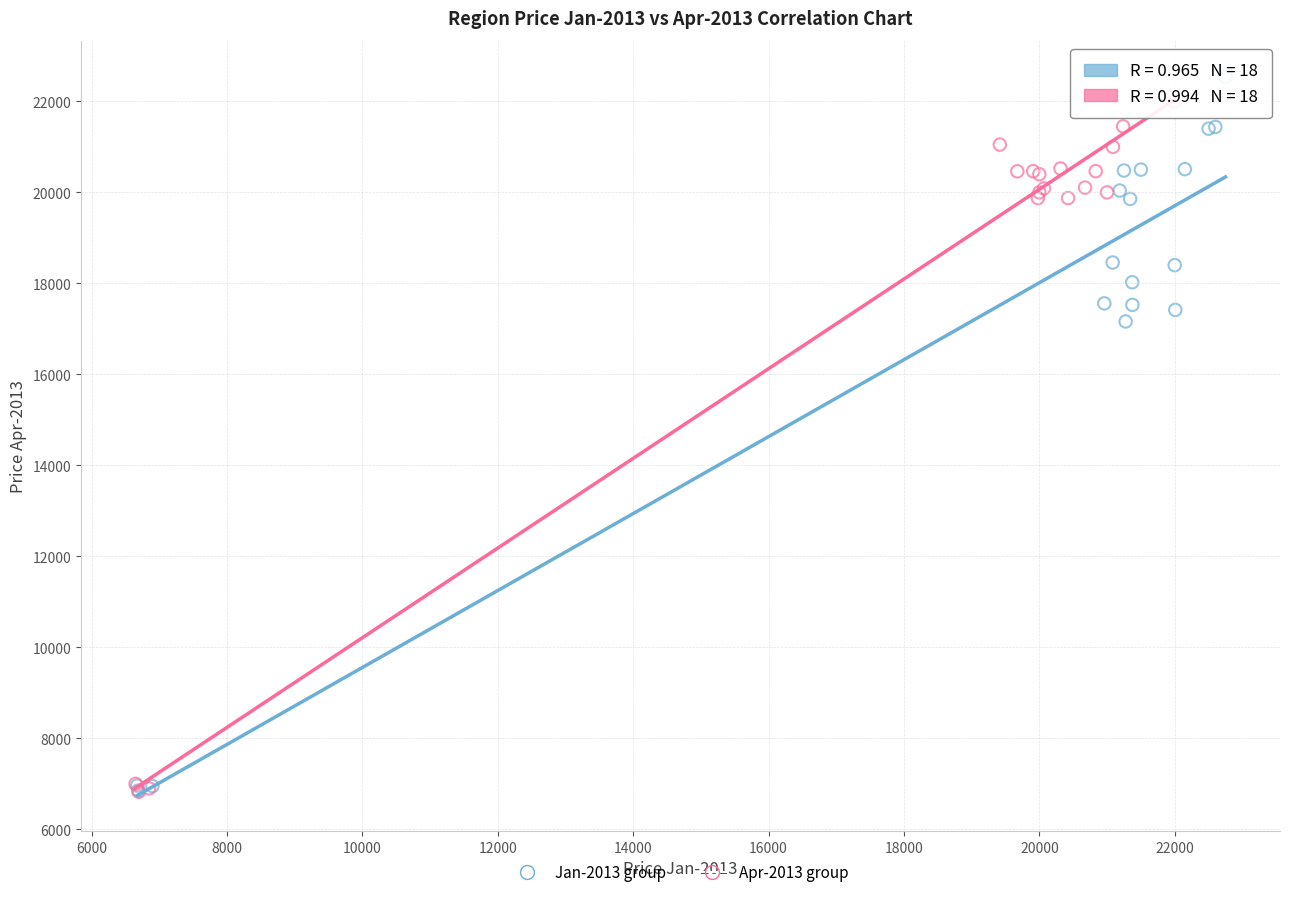

What are all the series names shown in the legend?

Jan-2013 group, Apr-2013 group